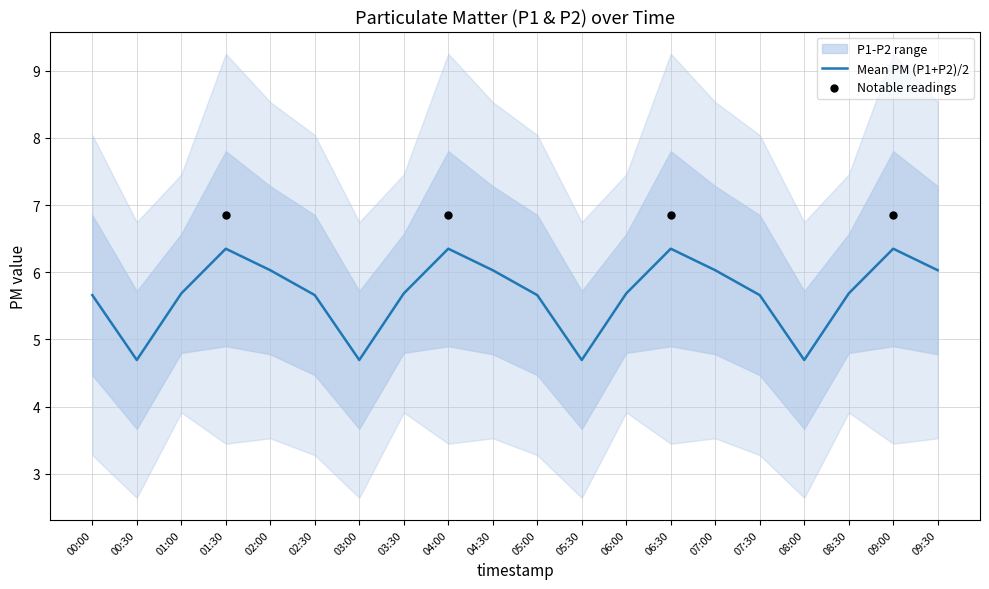

At how many categories does at least one series exceed 5?

20